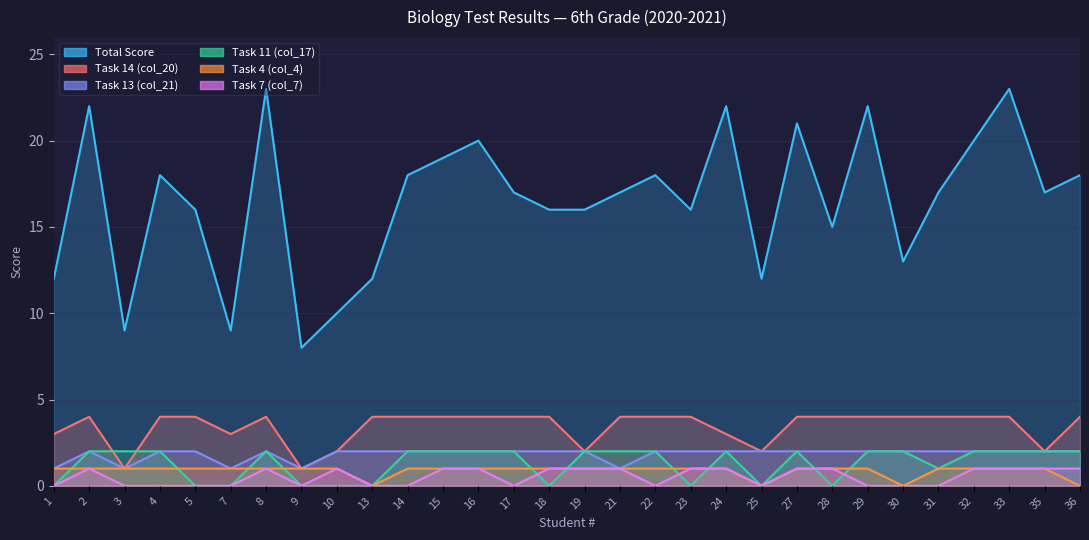

How many interior local peaks does the Task 11 (col_17) series have?

3